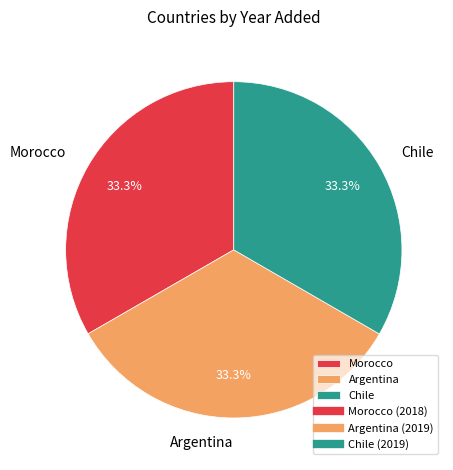

Is it true that Argentina is 33% of the pie?

True